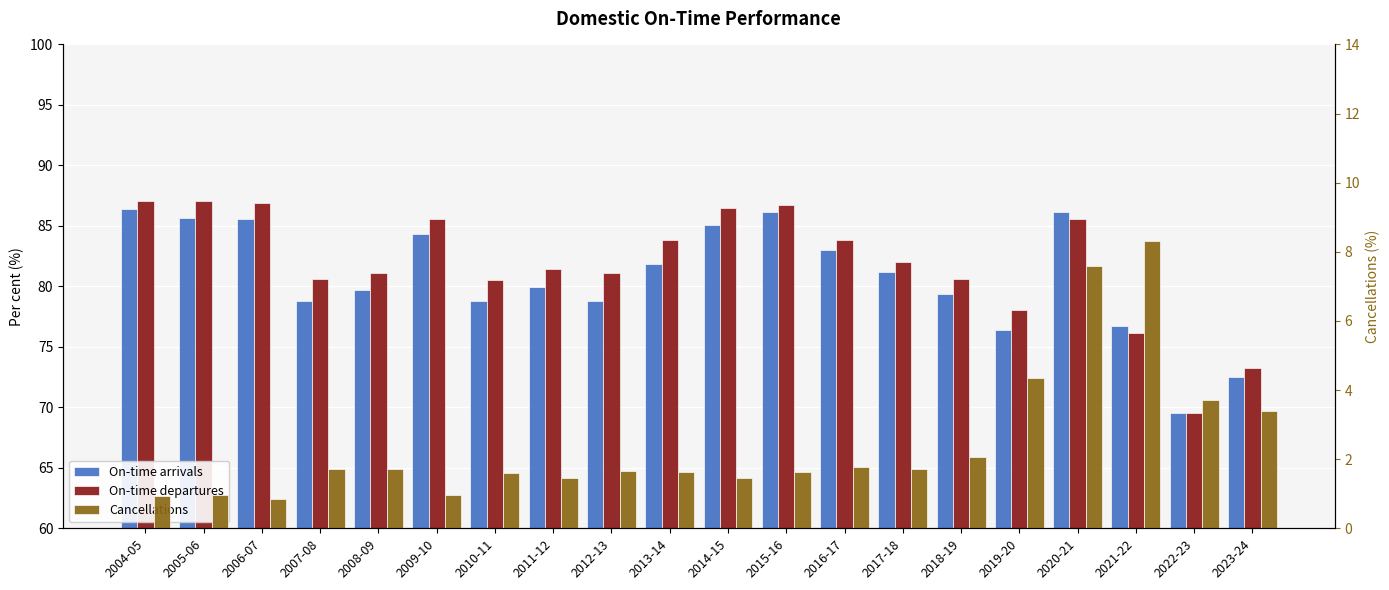

Reading left to right, what are all the values shown in this chart?

On-time arrivals: 2004-05=86.4	2005-06=85.7	2006-07=85.6	2007-08=78.8	2008-09=79.7	2009-10=84.4	2010-11=78.8	2011-12=80.0	2012-13=78.8	2013-14=81.9	2014-15=85.1	2015-16=86.1	2016-17=83.0	2017-18=81.2	2018-19=79.4	2019-20=76.4	2020-21=86.1	2021-22=76.8	2022-23=69.5	2023-24=72.5
On-time departures: 2004-05=87.0	2005-06=87.0	2006-07=86.9	2007-08=80.6	2008-09=81.1	2009-10=85.6	2010-11=80.6	2011-12=81.4	2012-13=81.1	2013-14=83.8	2014-15=86.5	2015-16=86.7	2016-17=83.8	2017-18=82.0	2018-19=80.6	2019-20=78.0	2020-21=85.6	2021-22=76.1	2022-23=69.5	2023-24=73.2
Cancellations: 2004-05=0.9	2005-06=1.0	2006-07=0.8	2007-08=1.7	2008-09=1.7	2009-10=1.0	2010-11=1.6	2011-12=1.5	2012-13=1.7	2013-14=1.6	2014-15=1.4	2015-16=1.6	2016-17=1.8	2017-18=1.7	2018-19=2.1	2019-20=4.3	2020-21=7.6	2021-22=8.3	2022-23=3.7	2023-24=3.4